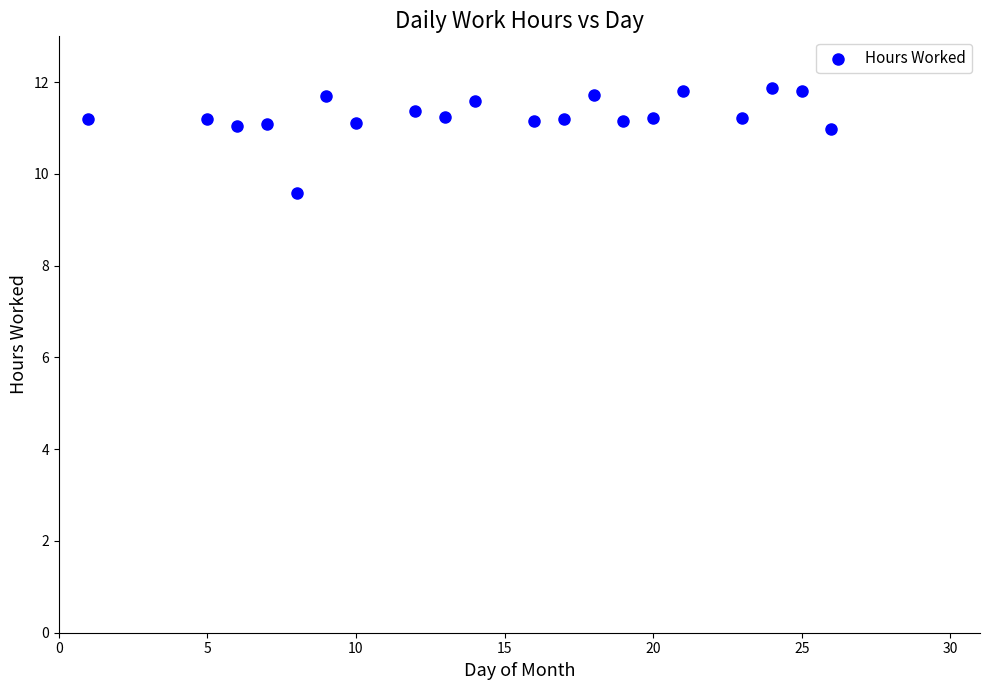

What Y value in the scatter plot is closest to 10?

9.6